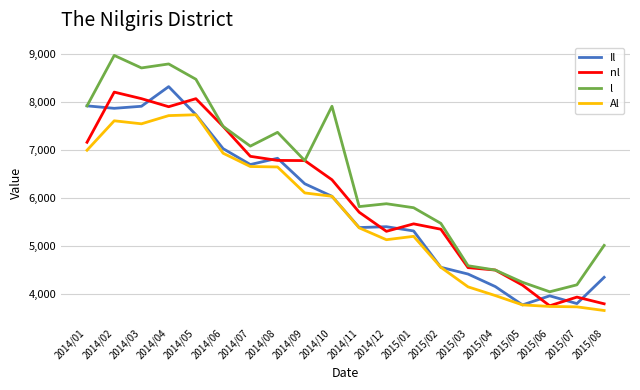

What are all the series names shown in the legend?

Il, nl, l, Al